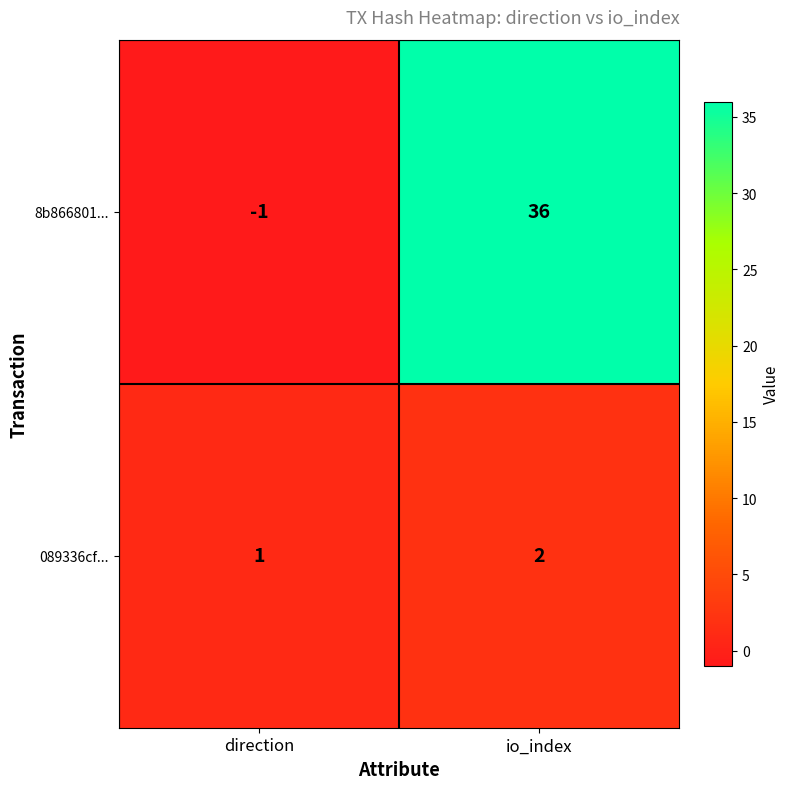

Which series changed the most between direction and io_index?

8b866801...